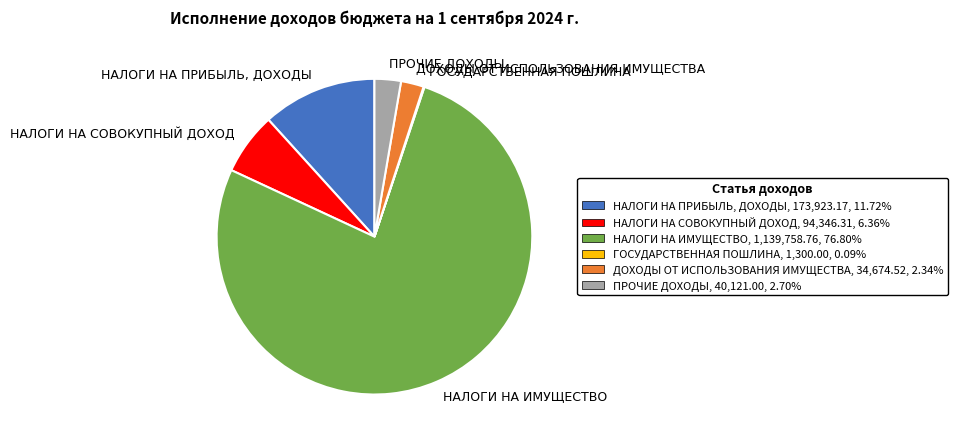

Does any single category account for the majority?

Yes